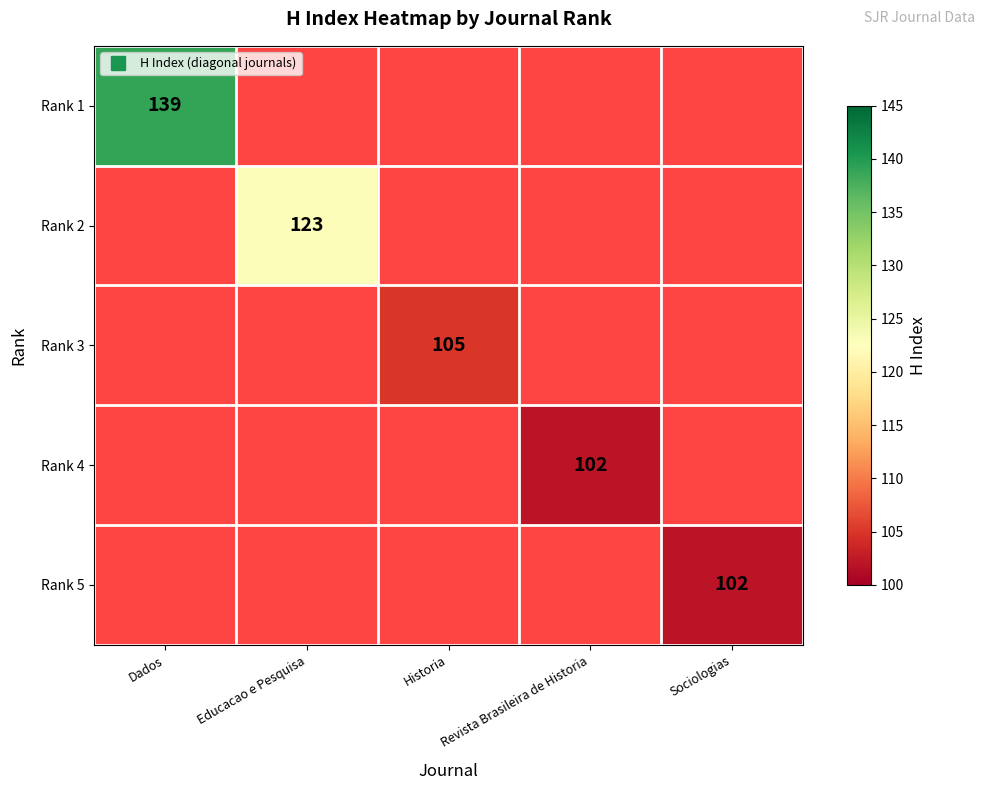

List the series in order of their peak value, highest first.

Rank 1, Rank 2, Rank 3, Rank 4, Rank 5